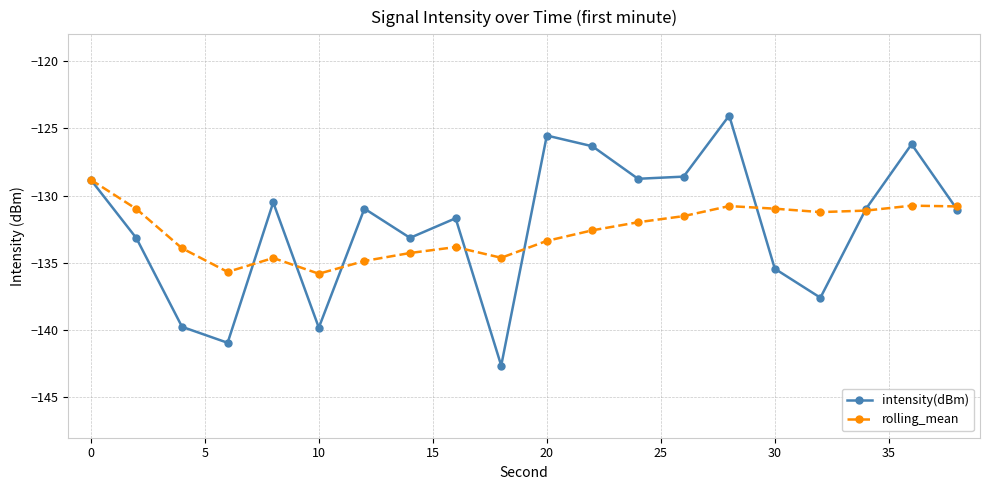

Count the number of categories in the chart.

20